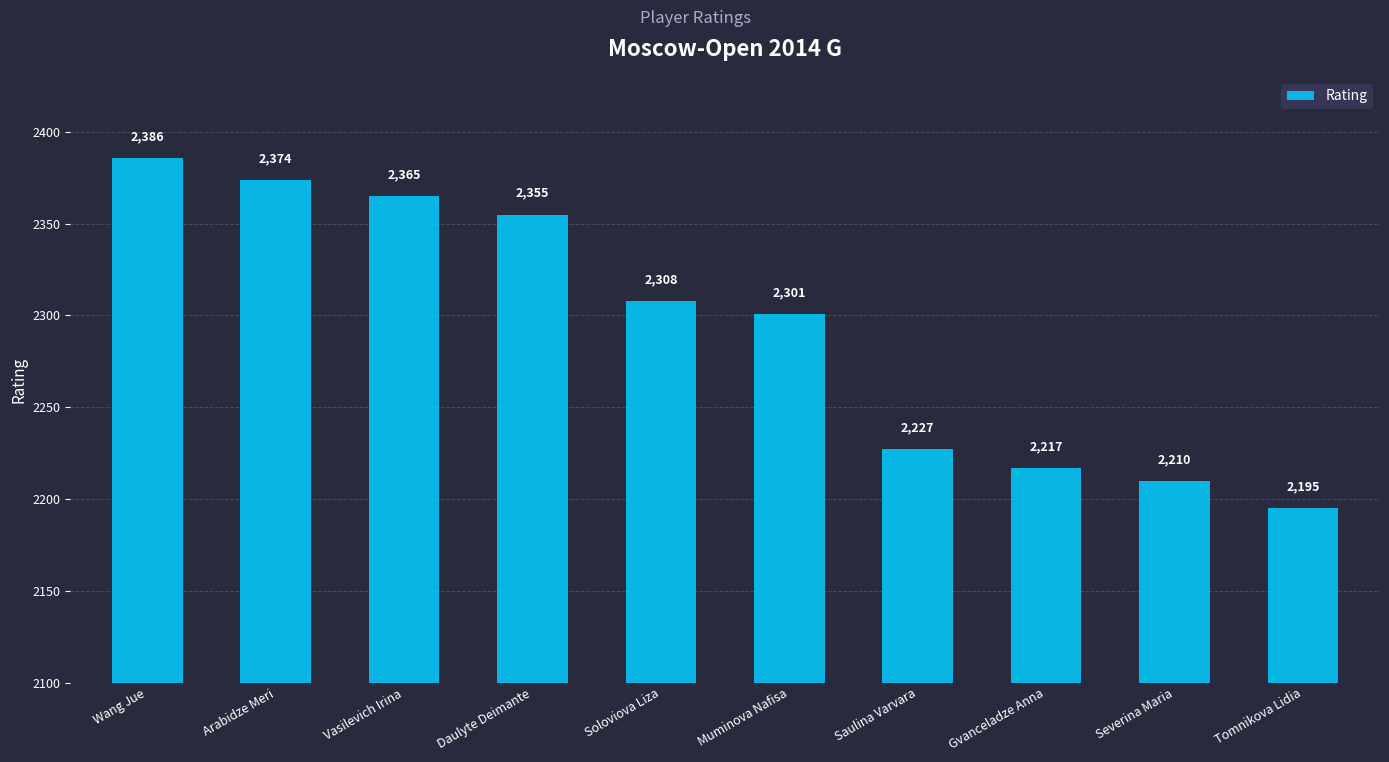

Reading left to right, transcribe all the data shown in this chart.

Wang Jue=2386	Arabidze Meri=2374	Vasilevich Irina=2365	Daulyte Deimante=2355	Soloviova Liza=2308	Muminova Nafisa=2301	Saulina Varvara=2227	Gvanceladze Anna=2217	Severina Maria=2210	Tomnikova Lidia=2195